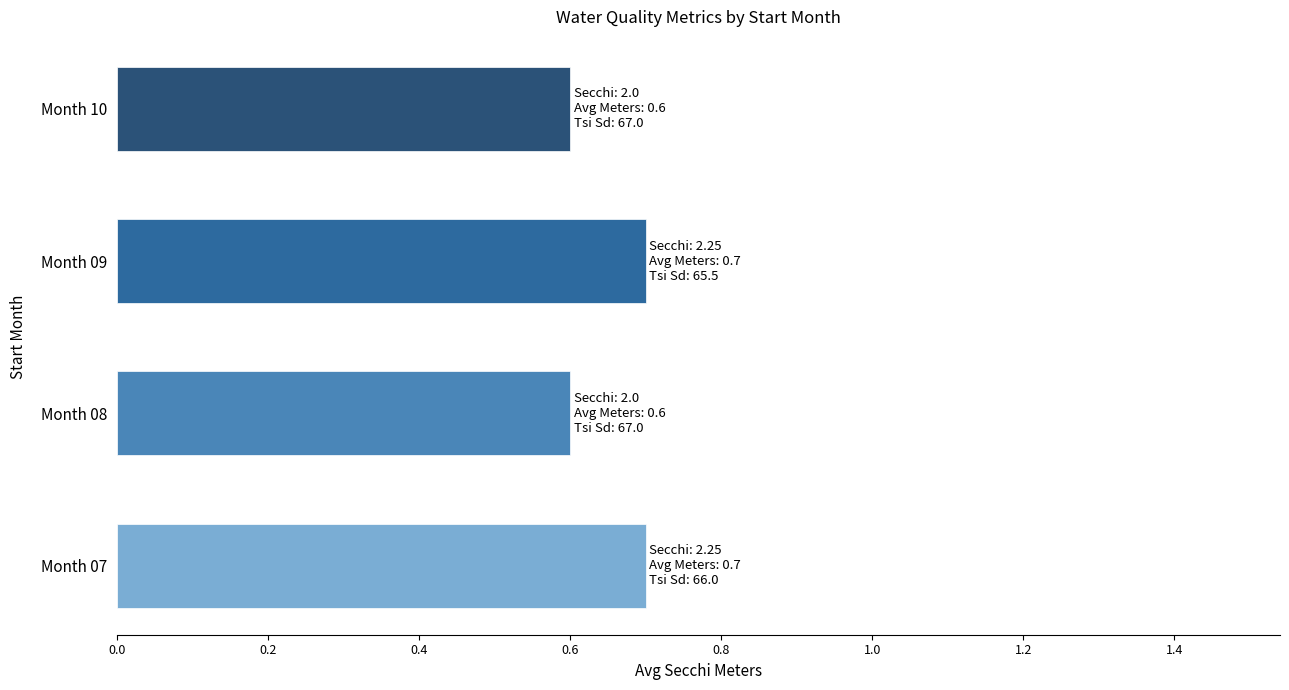

Are the bars grouped side by side (vs. stacked)?

No